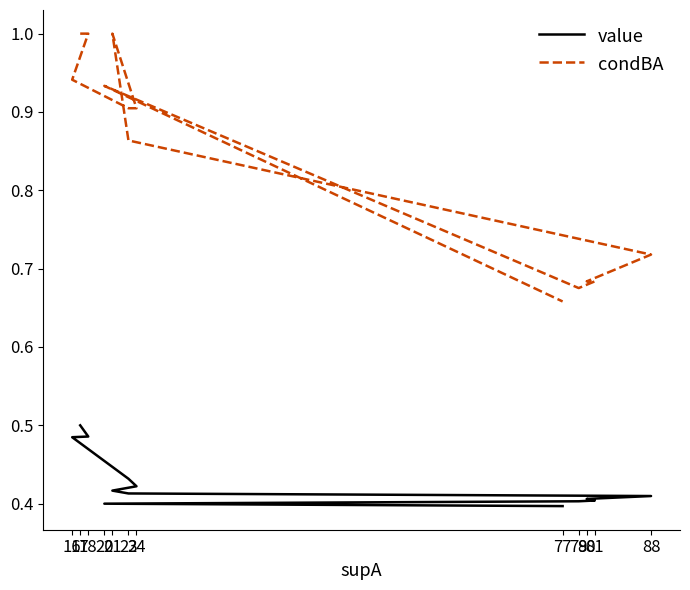

What are all the series names shown in the legend?

value, condBA